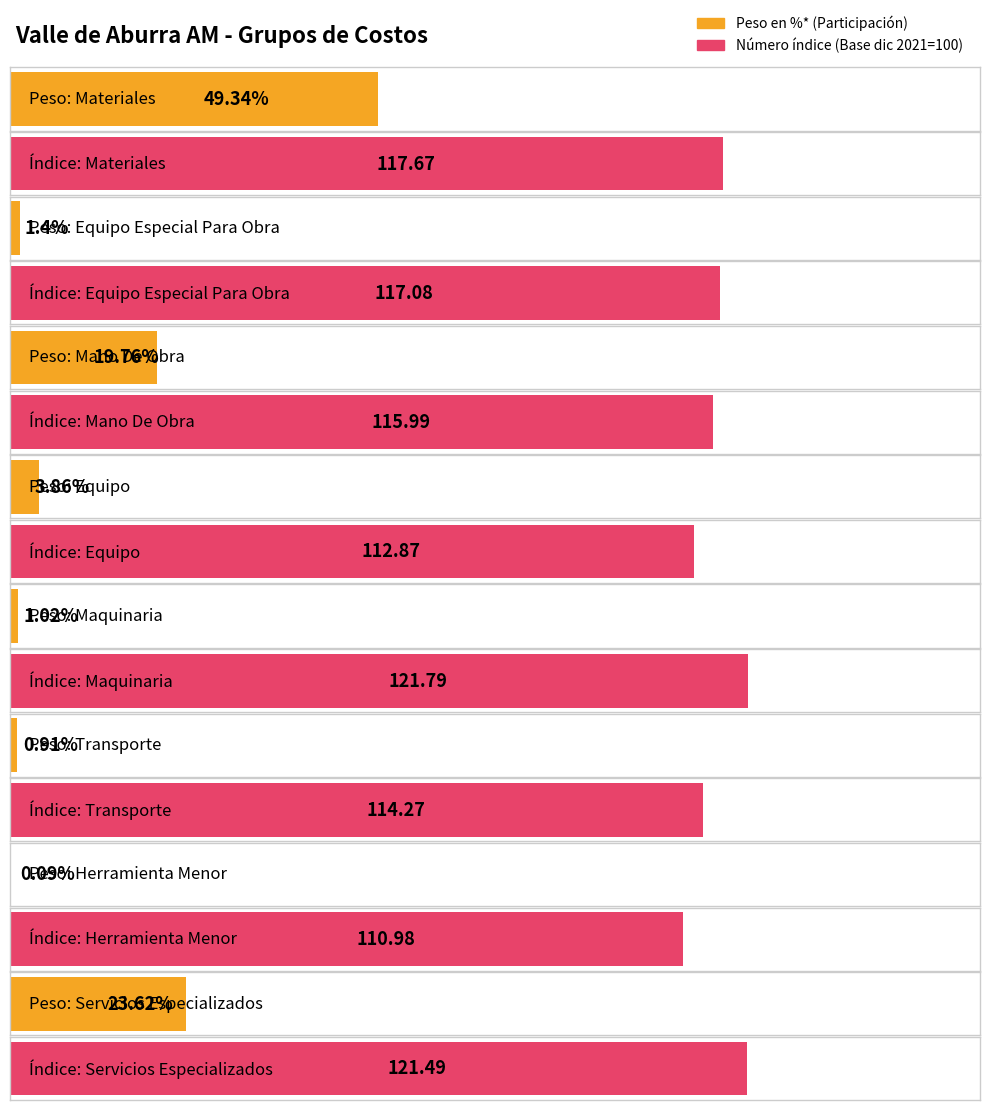

What is the difference between the Número índice values at Transporte and Equipo?

1.4